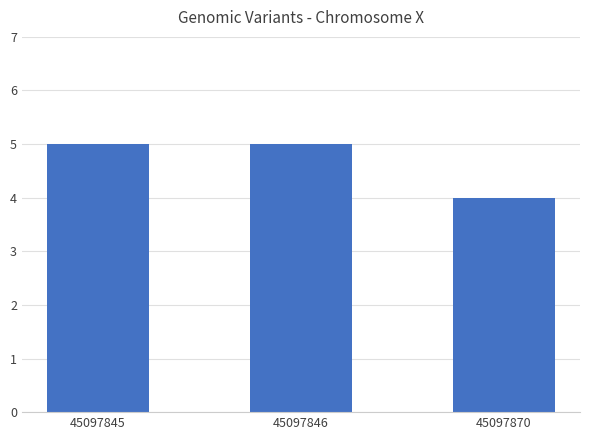

Approximately how many times larger is the value at 45097845 compared to 45097846?

1.0